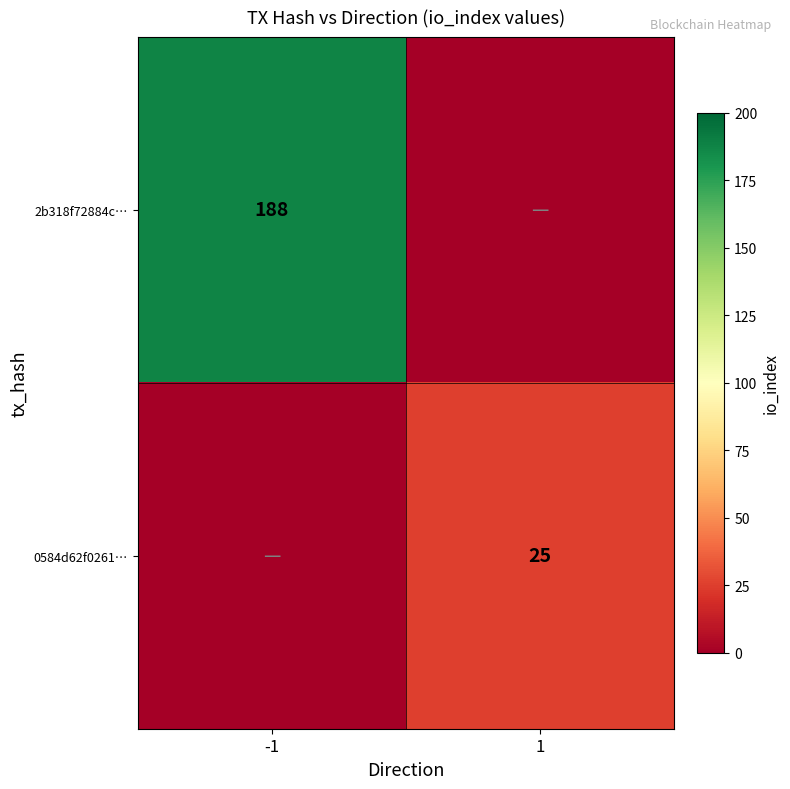

Between -1 and 1, which is larger?

-1